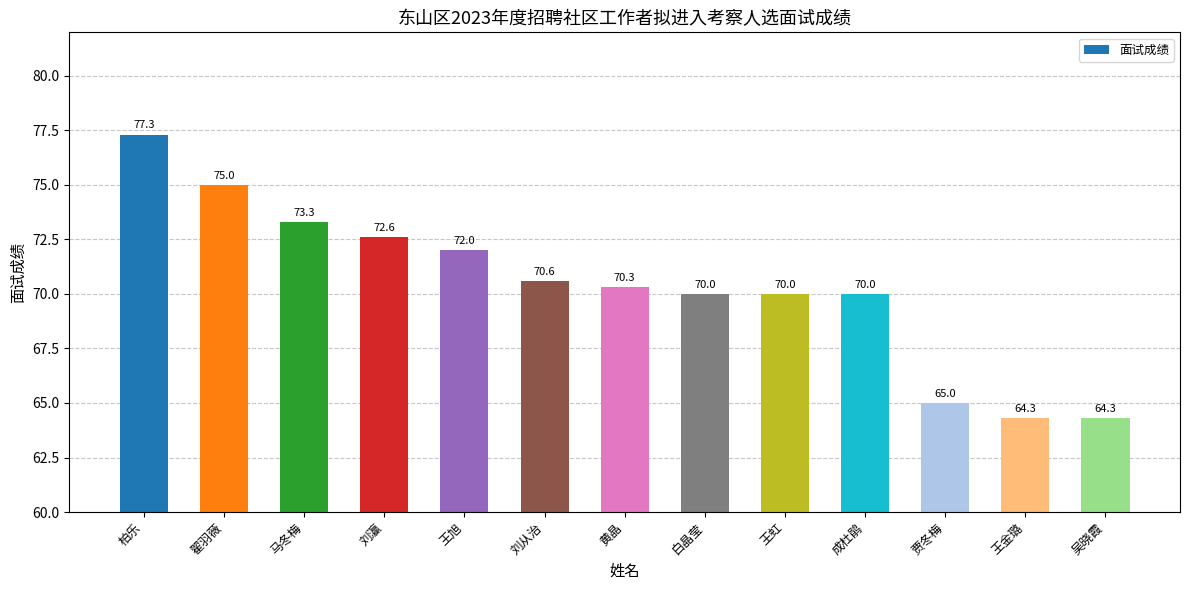

What is the label of the 1st bar from the left?

柏乐